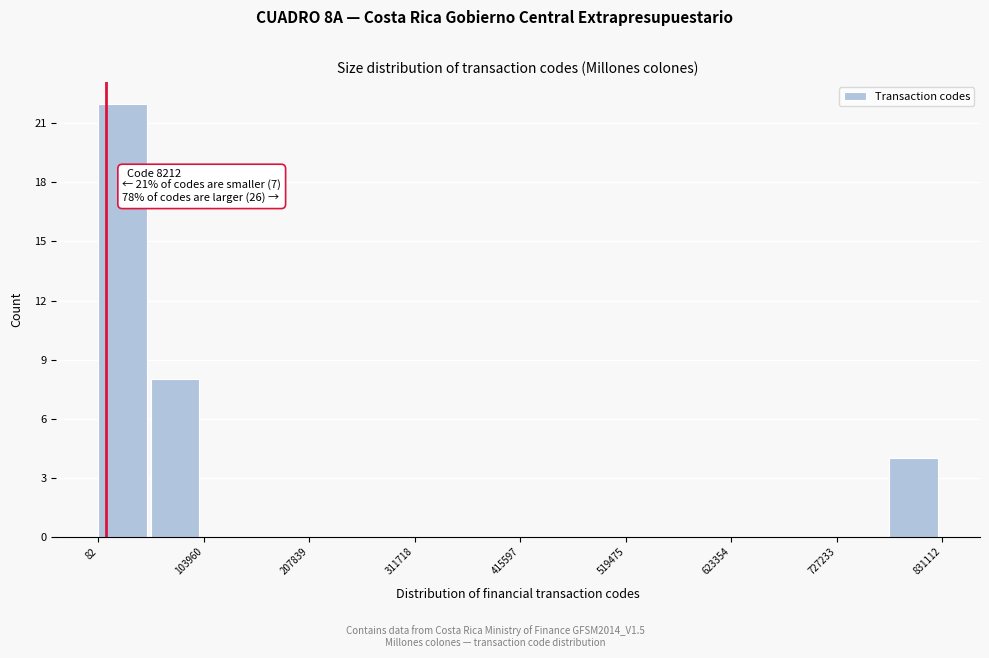

Read against the x-axis, roughly where is the centre of the tallest bar?

20000